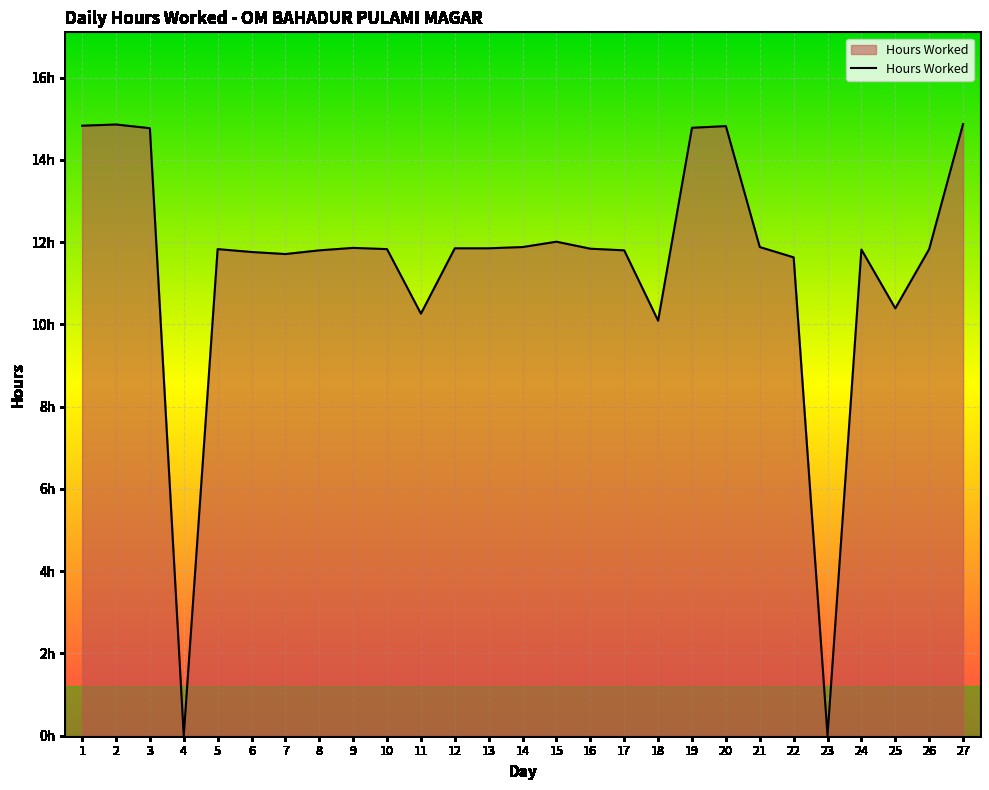

Where does the data first go above 11?

1